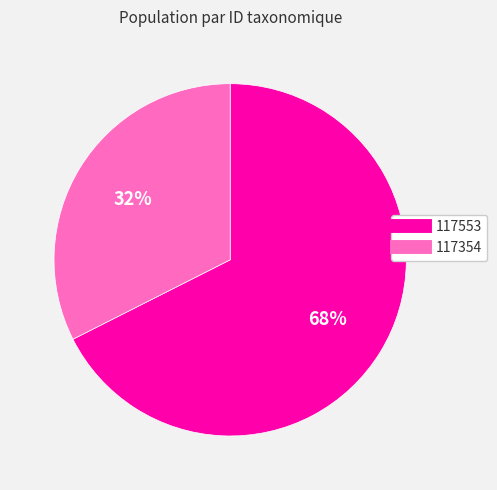

To the nearest percent, what is the average slice percentage?

50%